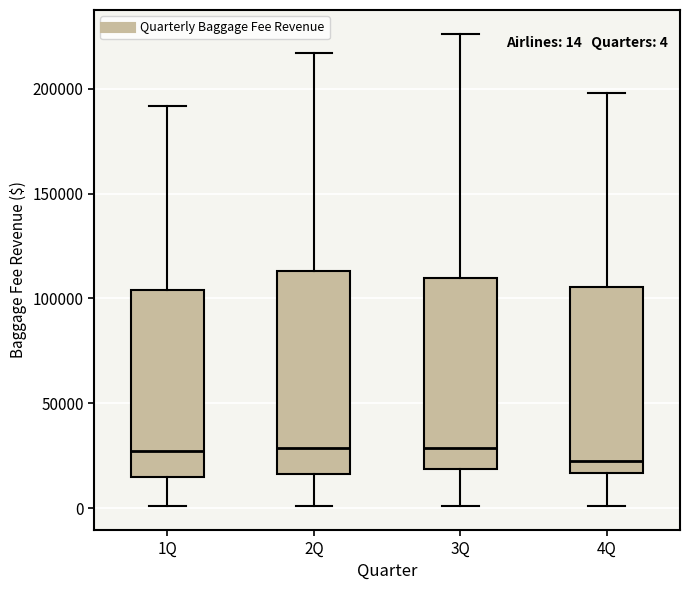

Which box is the tallest, from its lower edge to its upper edge?

2Q